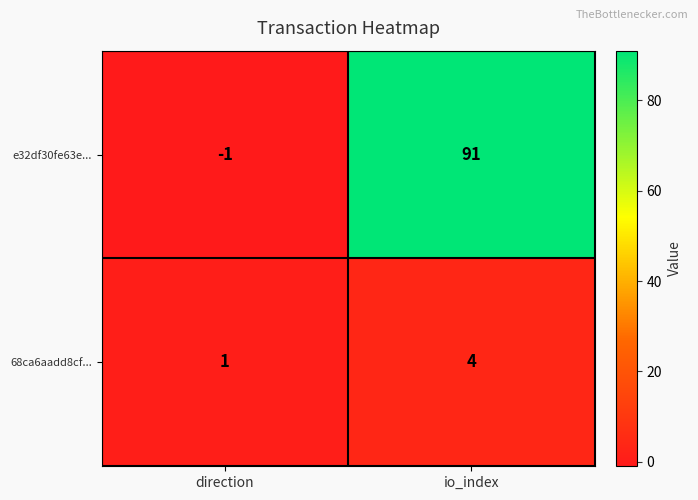

What is the difference between the highest and lowest values at io_index?

87